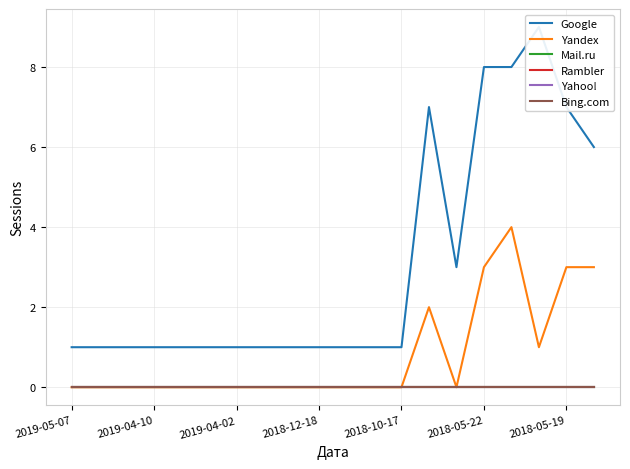

True or false: Google and Bing.com cross at least once.

False